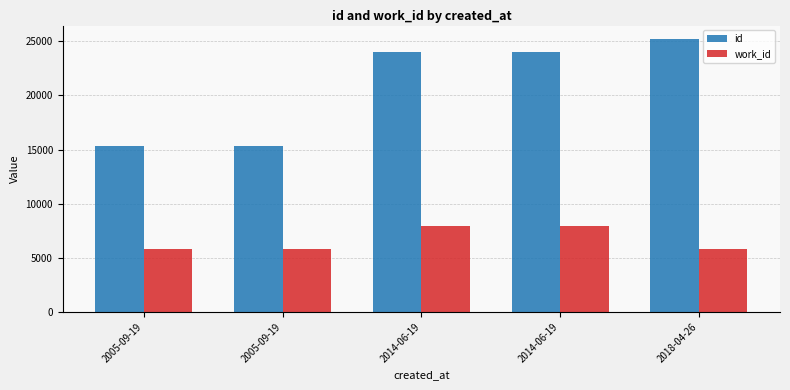

What is the minimum value shown in the chart?

5767